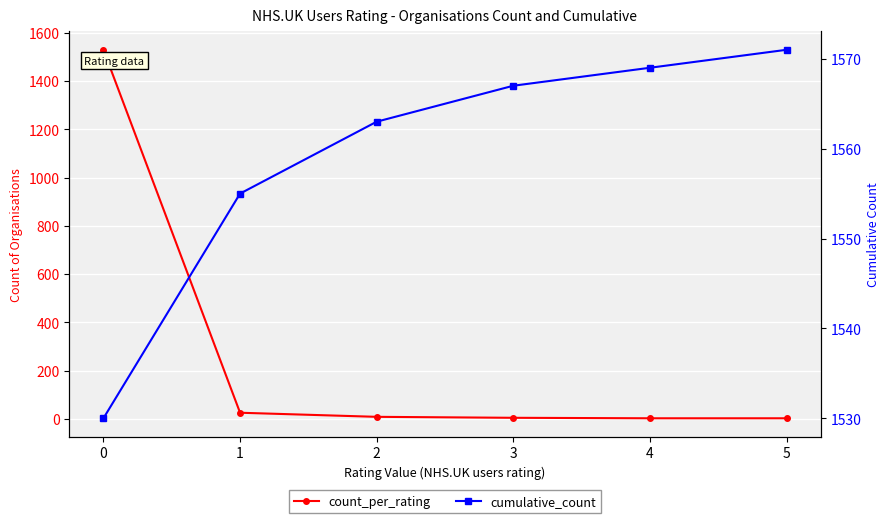

What is the spread (max minus min) of values at 4?

1567